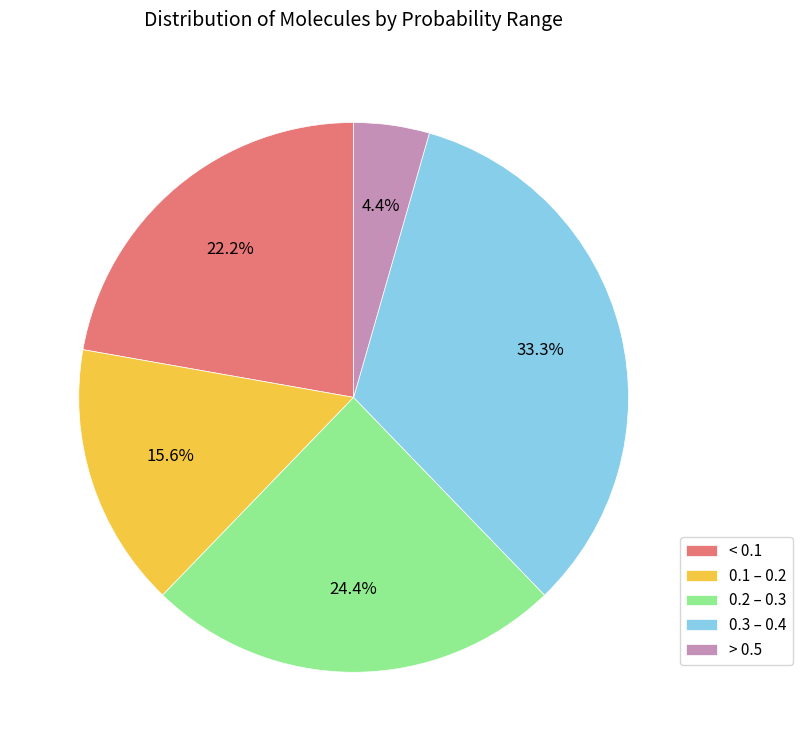

Which category has the biggest portion of the pie?

0.3 – 0.4